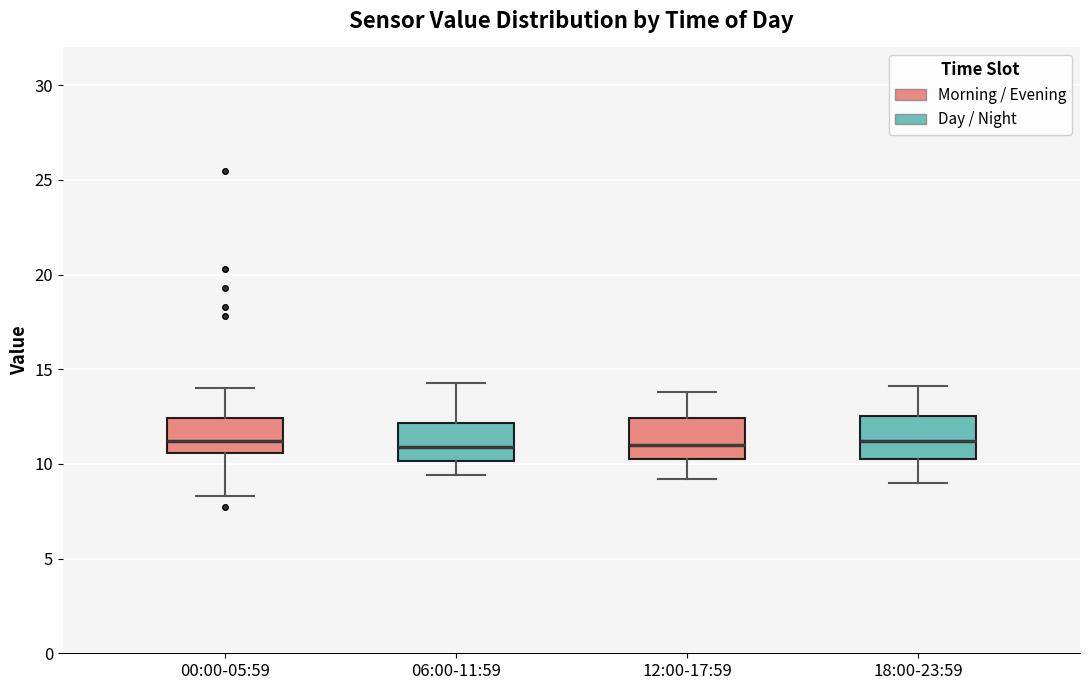

Reading left to right, transcribe this box plot: for each box, give where its median line is, the range the box spans, and where its two whiskers end, as read against the y-axis. The values are not printed on the chart, so give them approximately, as read against the axis.

00:00-05:59: median 11.0, box 10.5 to 12.5, whiskers 8.5 to 14.0
06:00-11:59: median 11.0, box 10.0 to 12.0, whiskers 9.5 to 14.5
12:00-17:59: median 11.0, box 10.5 to 12.5, whiskers 9.0 to 14.0
18:00-23:59: median 11.0, box 10.5 to 12.5, whiskers 9.0 to 14.0